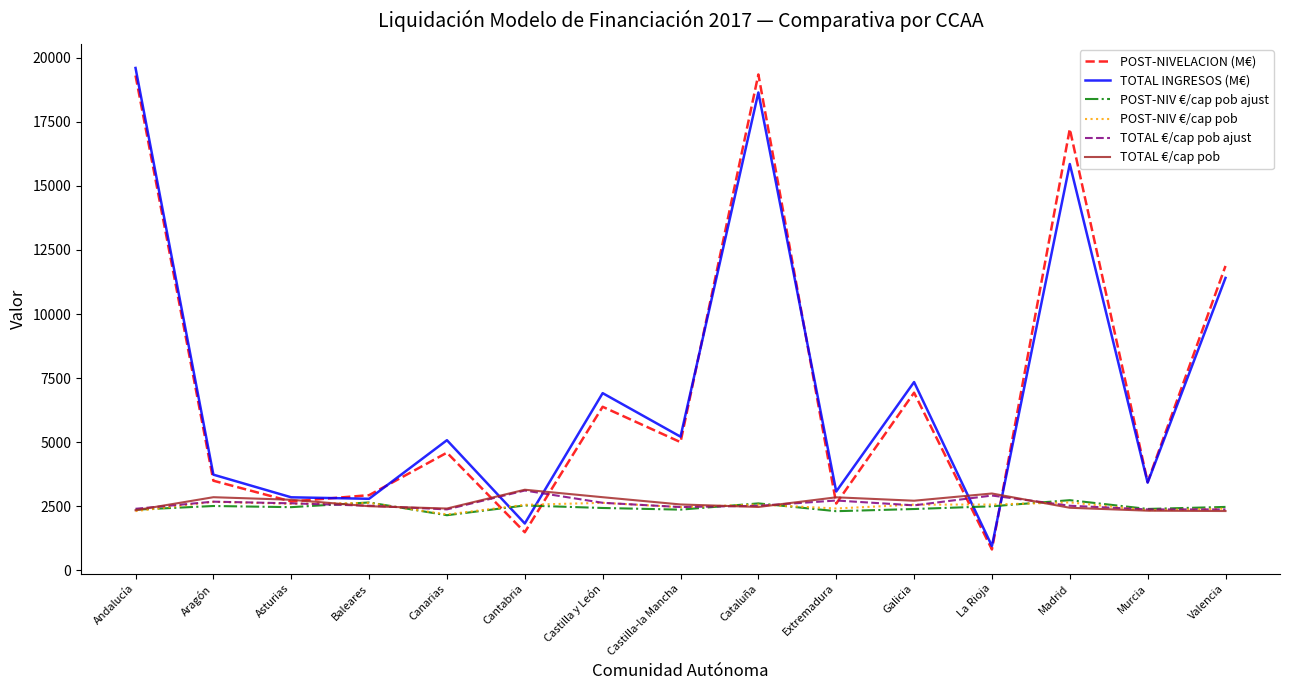

What is the maximum value shown in the chart?

19606.0